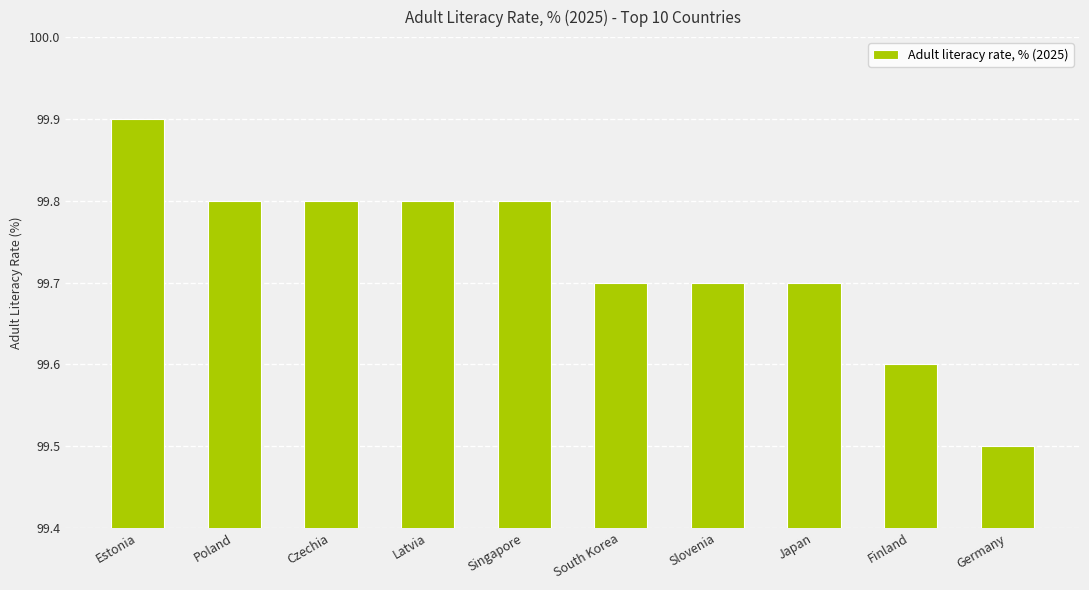

The chart shows a value of 99.9 at Estonia. True or false?

True